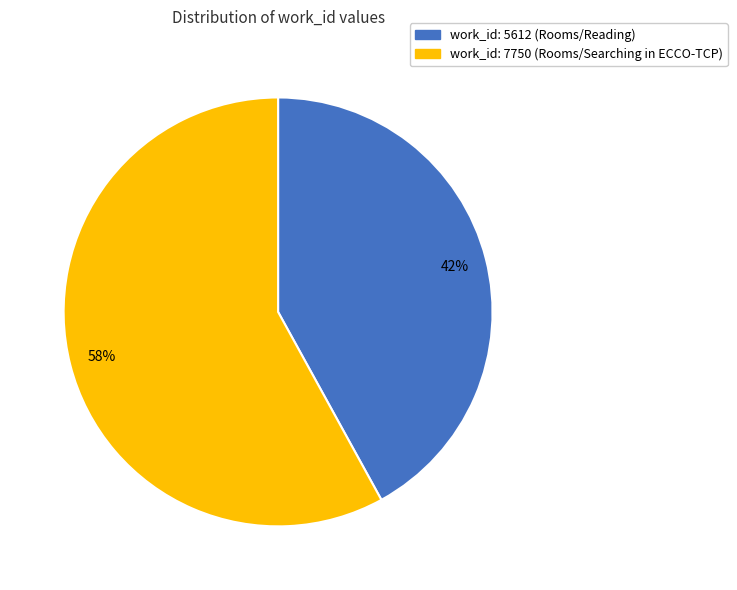

What is the largest slice in the pie chart?

work_id: 7750 (Rooms/Searching in ECCO-TCP)